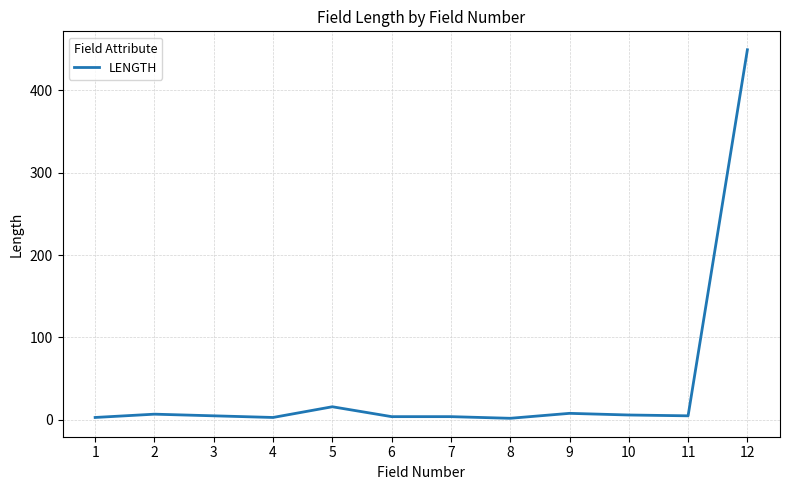

What is the average value?

43